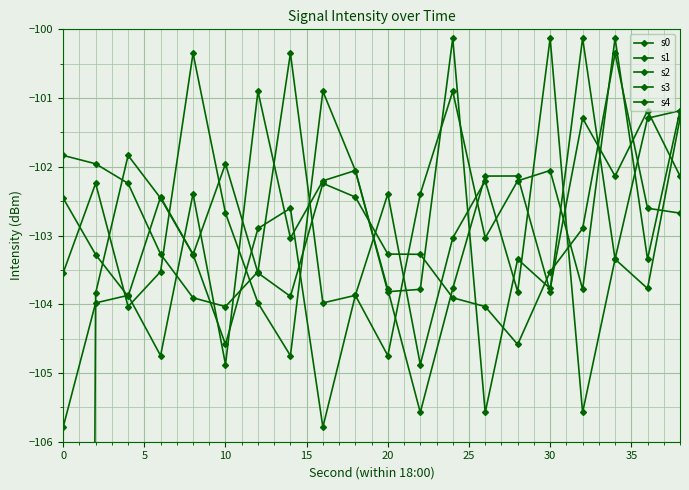

What is the difference between the maximum and second lowest values in the s2 series?

4.6